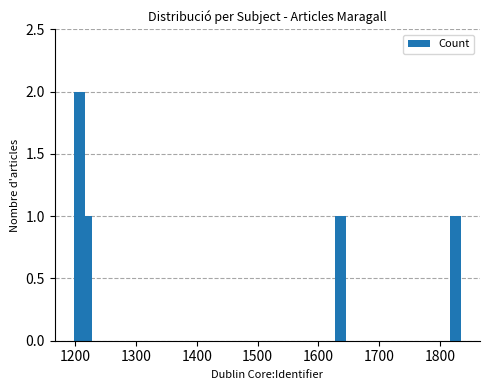

What is the sum of all values?

10